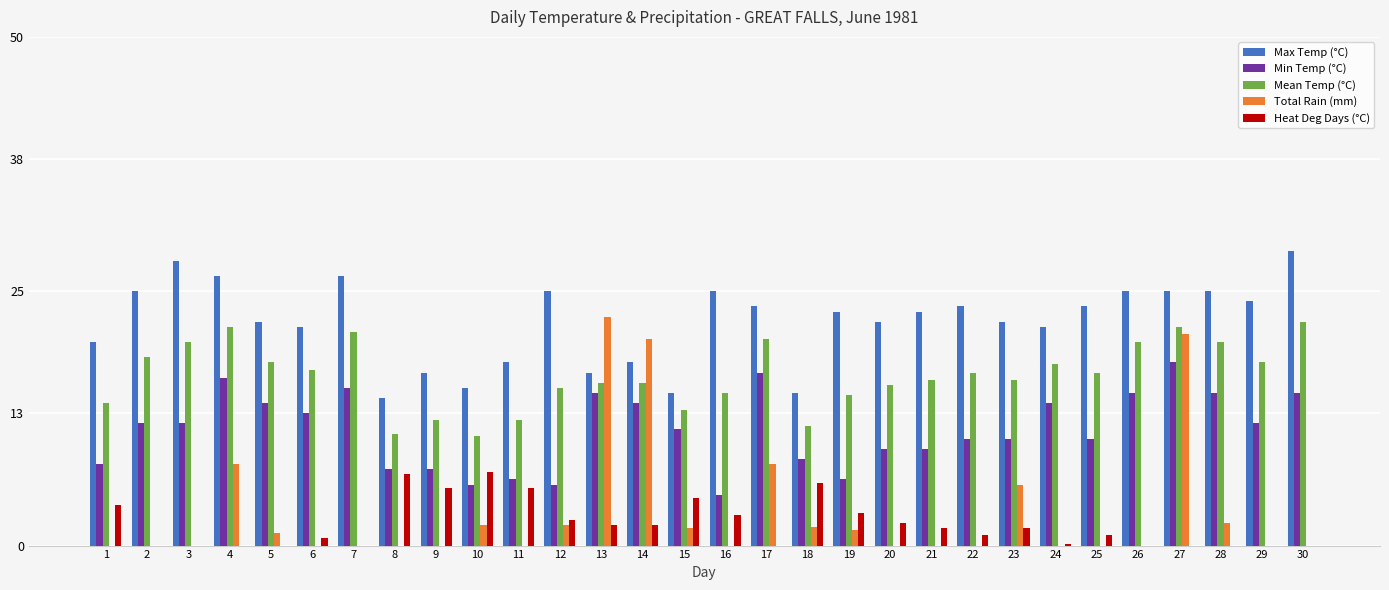

True or false: Max Temp (°C) has a value of 20.0 at 1.

True